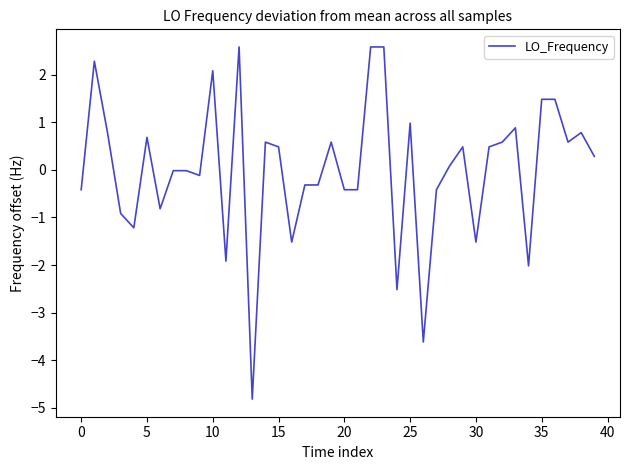

What is the difference between the maximum and minimum values?

7.4